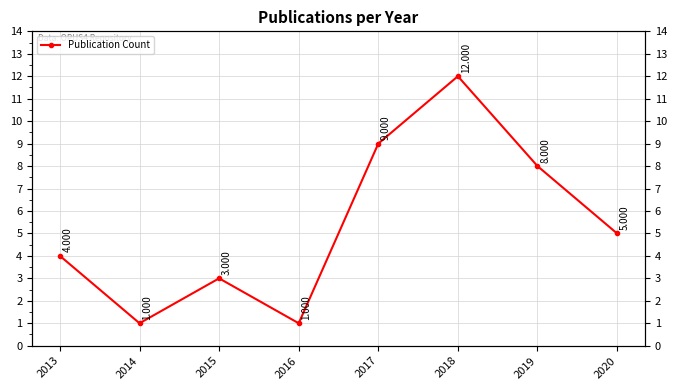

Is this an area chart (filled region under the line)?

No